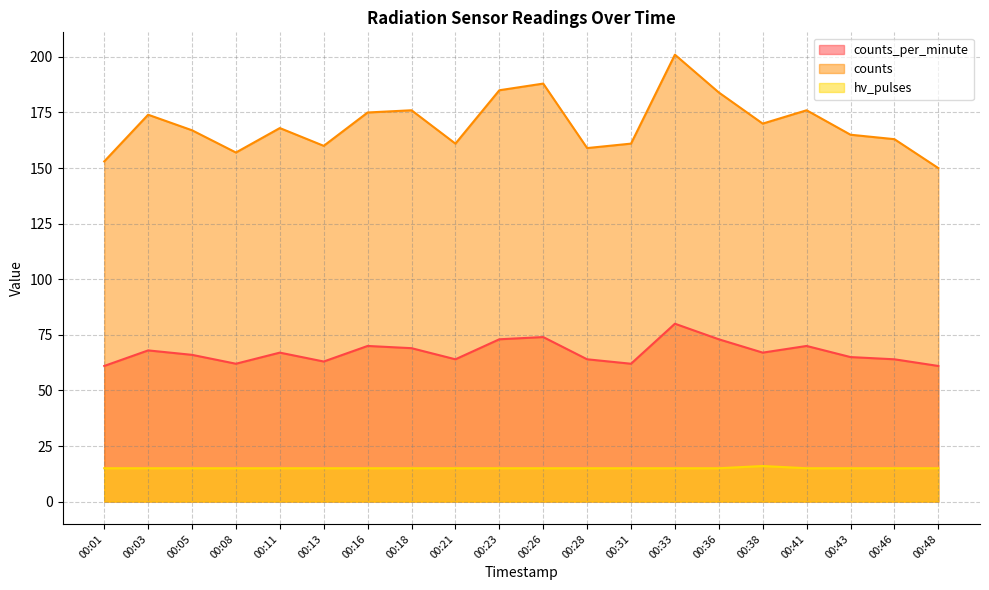

What are all the series names shown in the legend?

counts_per_minute, counts, hv_pulses